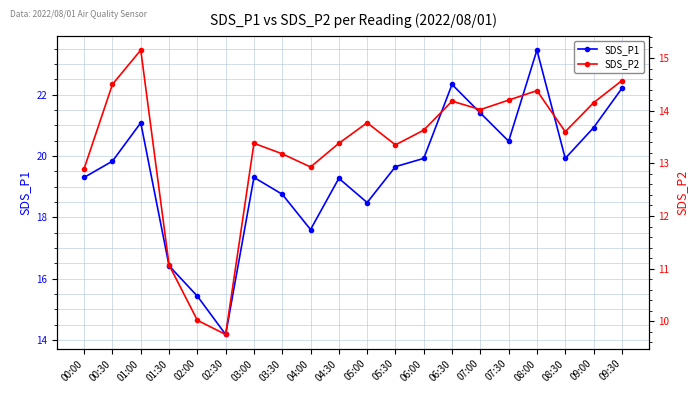

Between 01:30 and 05:00, which is larger?

05:00